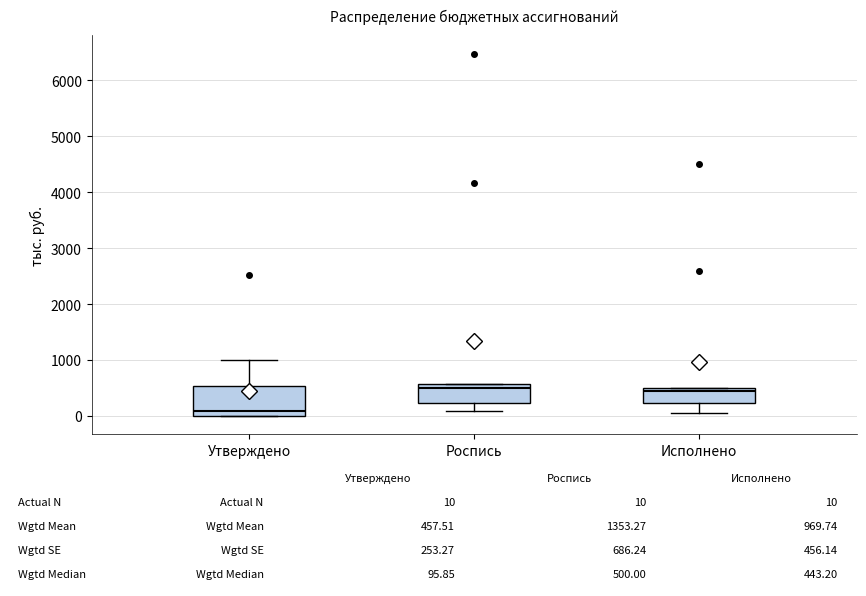

Which box is the tallest, from its lower edge to its upper edge?

Утверждено